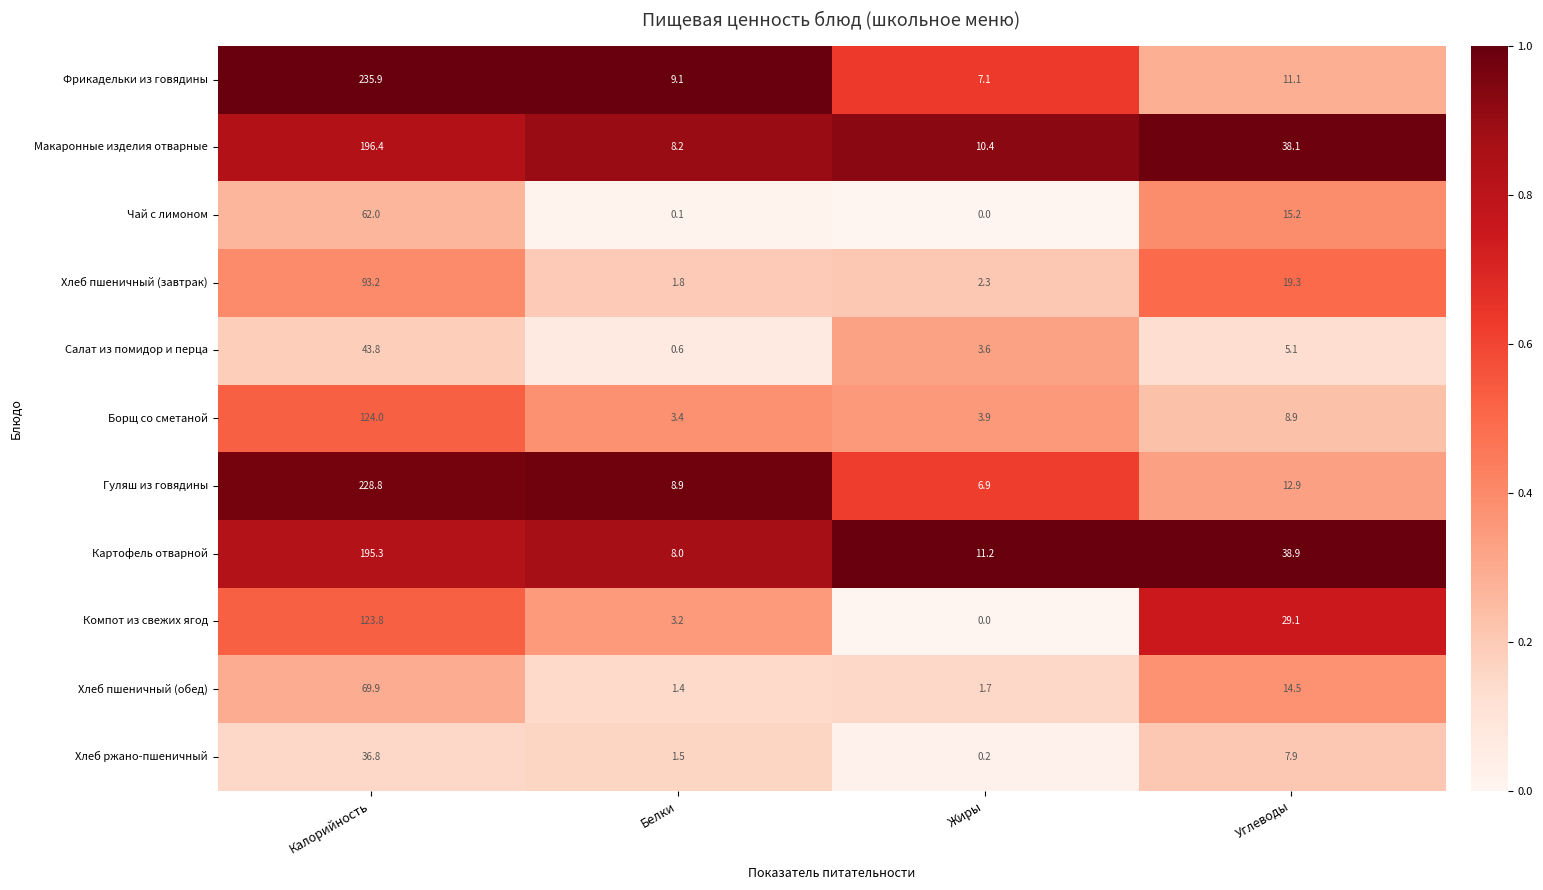

What value does the Фрикадельки из говядины series have at Жиры?

7.1